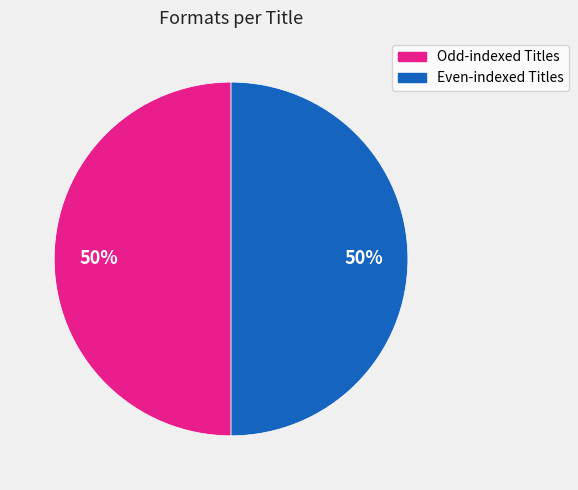

To the nearest percent, what is the average slice percentage?

50%